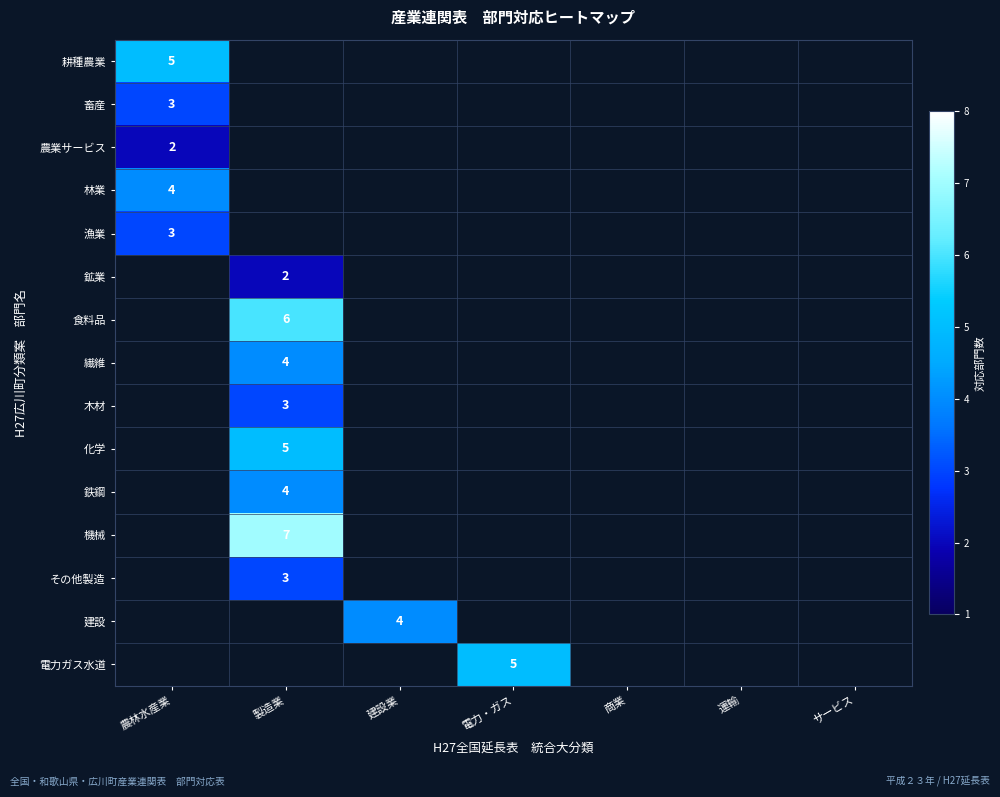

At 電力・ガス, list the series in order from smallest to largest.

耕種農業, 畜産, 農業サービス, 林業, 漁業, 鉱業, 食料品, 繊維, 木材, 化学, 鉄鋼, 機械, その他製造, 建設, 電力ガス水道